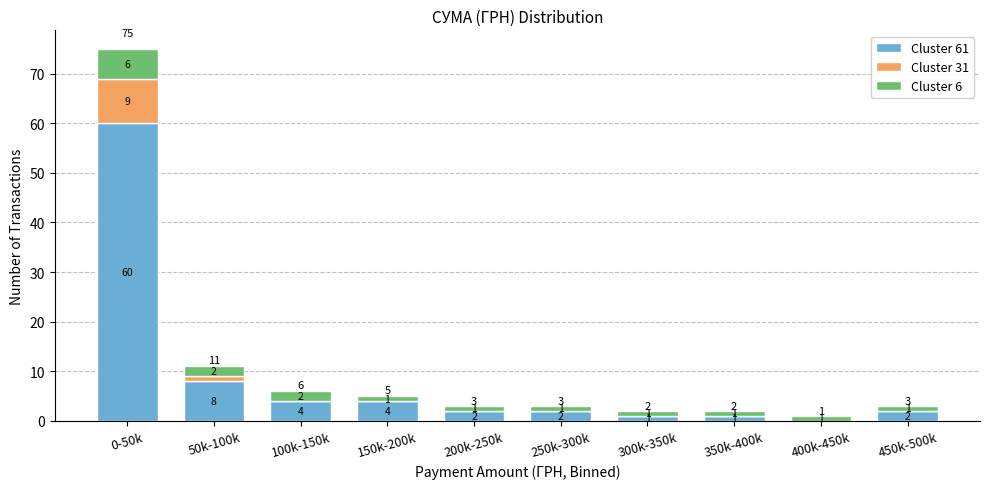

At which category is the sum across all series the highest?

0-50k